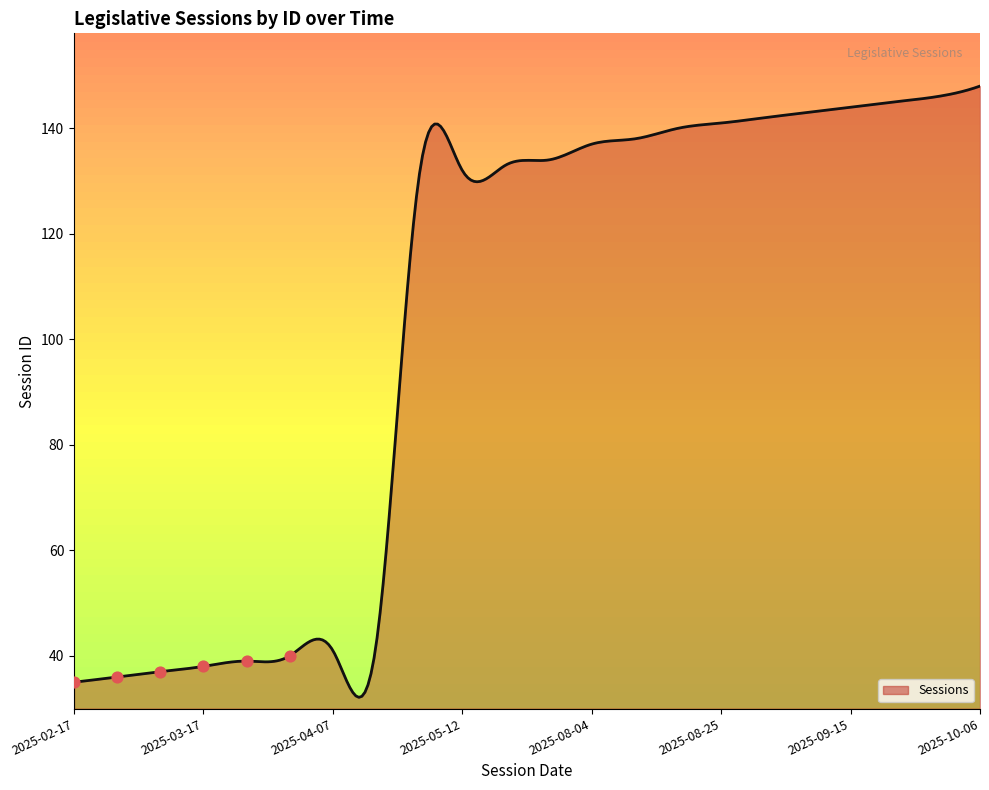

Which has a higher value, 2025-05-12 or 2025-02-17?

2025-05-12